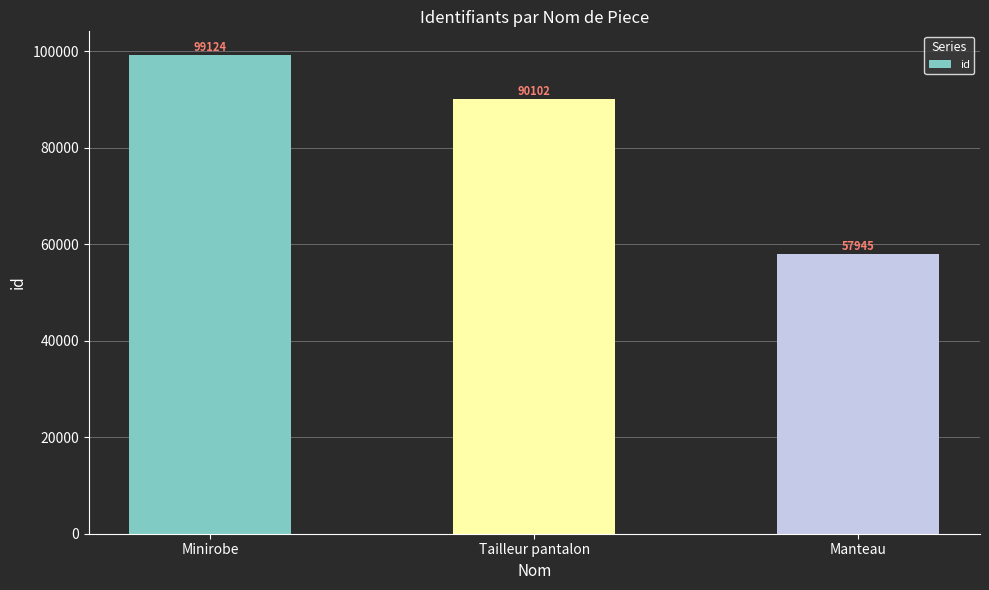

What is the change in value from Minirobe to Tailleur pantalon?

-9022